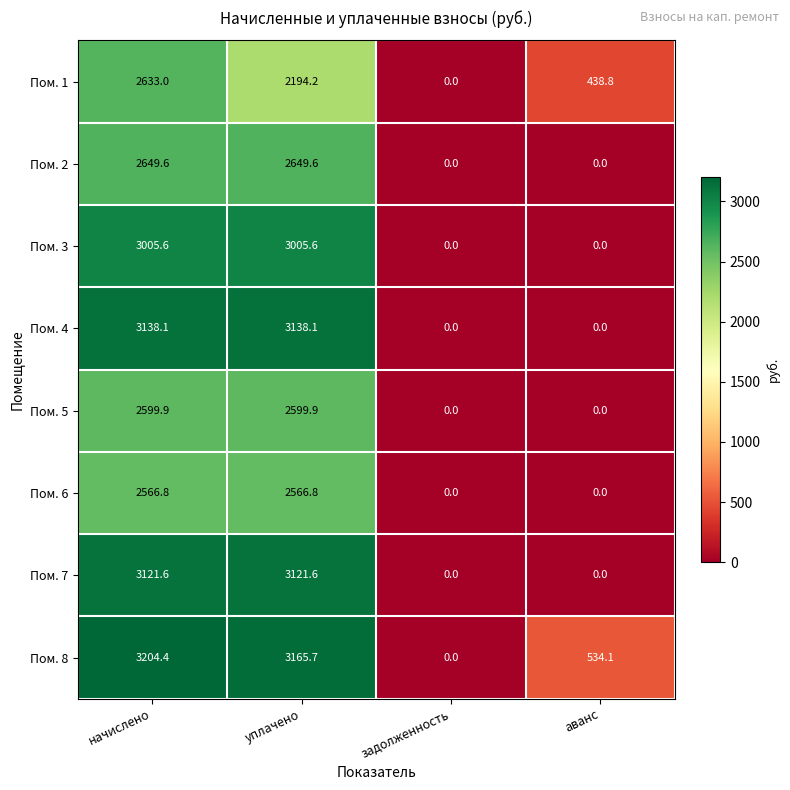

Which series has the largest range (max minus min)?

Пом. 8